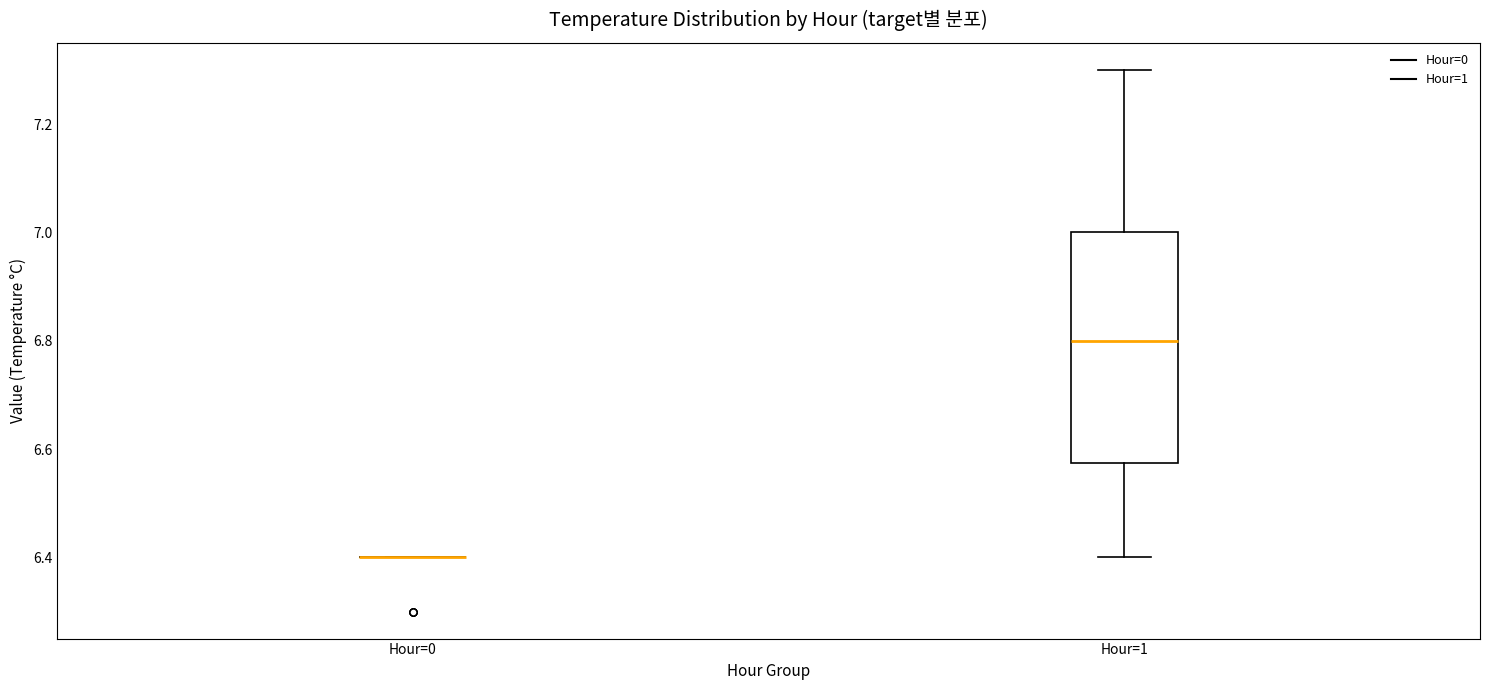

Reading left to right, transcribe this box plot: for each box, give where its median line is, the range the box spans, and where its two whiskers end, as read against the y-axis. The values are not printed on the chart, so give them approximately, as read against the axis.

Hour=0: box collapsed to a line at 6.40, whiskers 6.40 to 6.40
Hour=1: median 6.80, box 6.58 to 7.00, whiskers 6.40 to 7.30